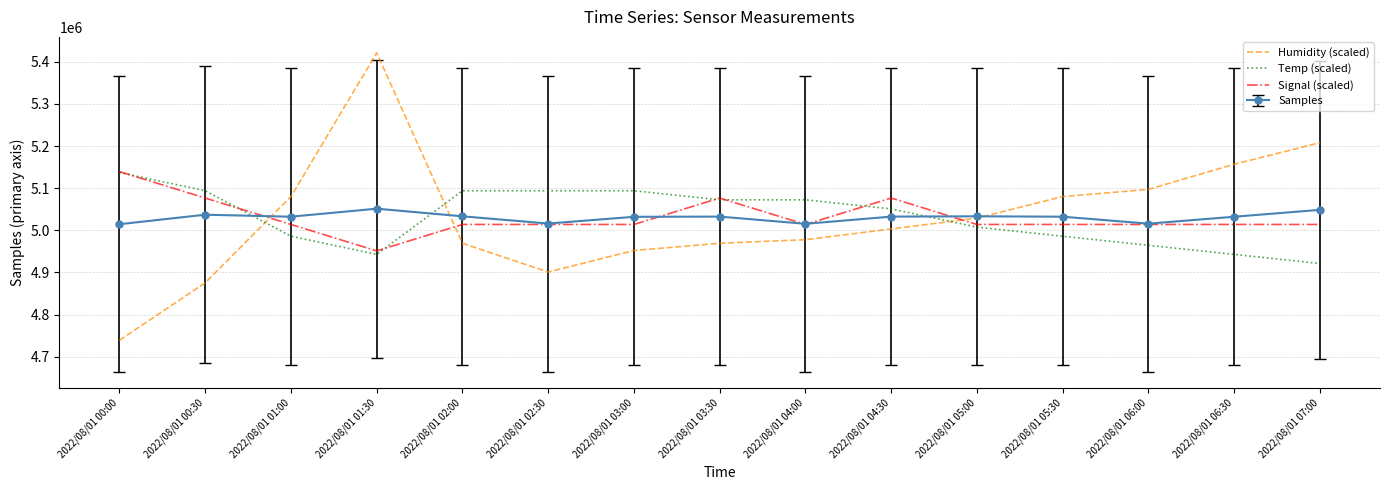

The Humidity (scaled) series shows 5080045.0 at 2022/08/01 01:00. True or false?

True